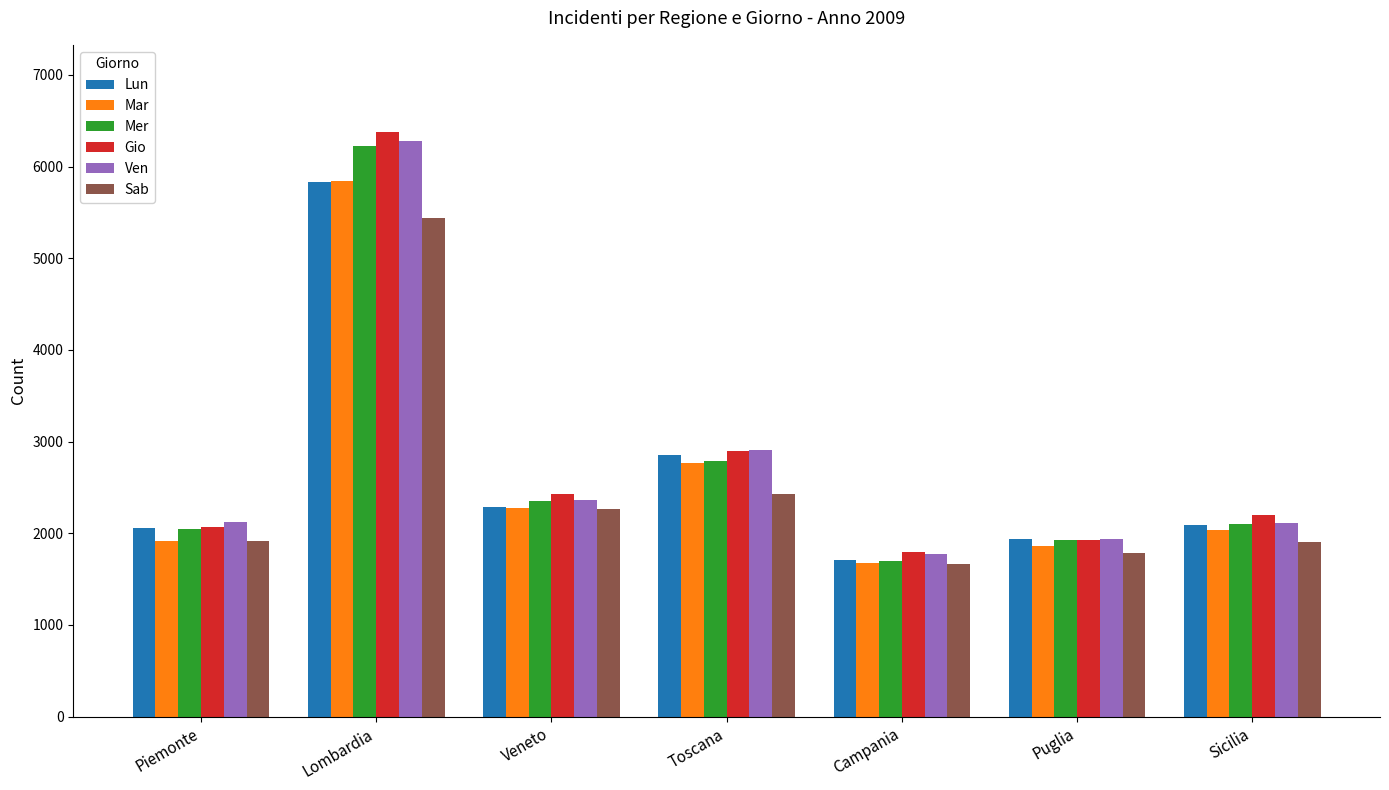

Are the bars horizontal?

No